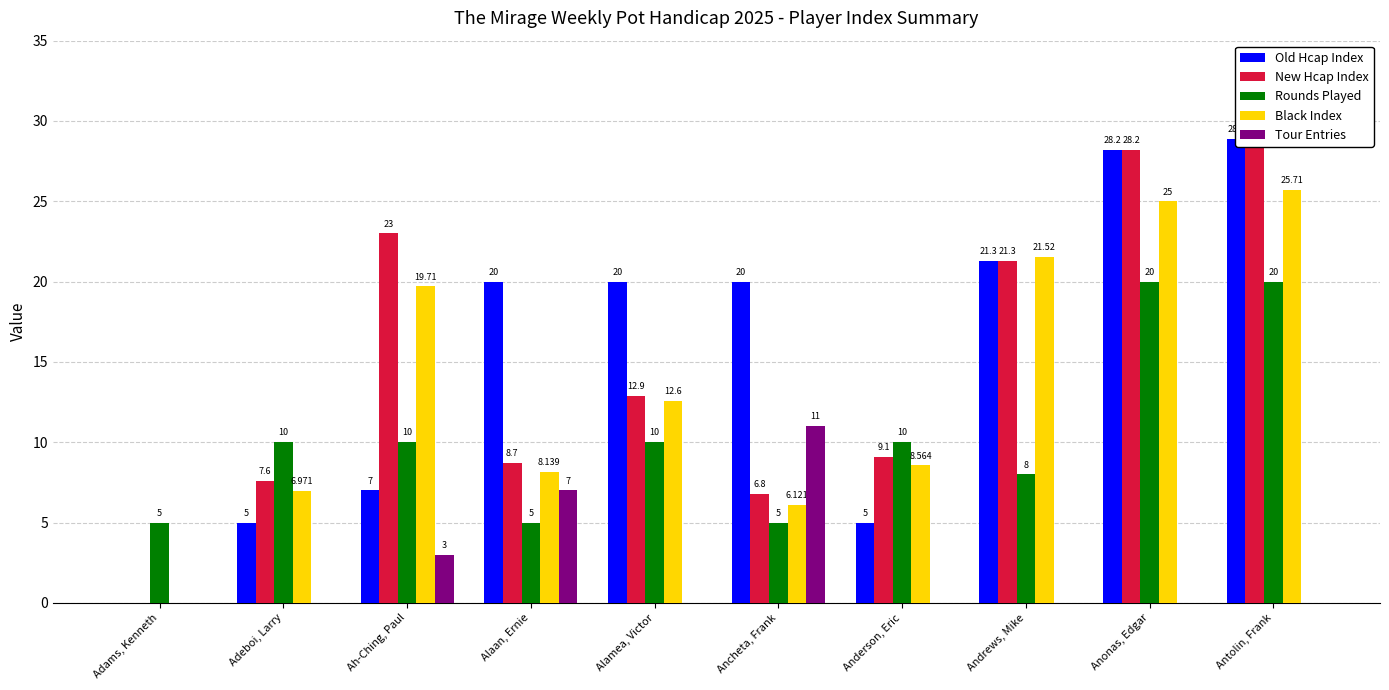

What is the difference between the Rounds Played values at Adeboi, Larry and Adams, Kenneth?

5.0